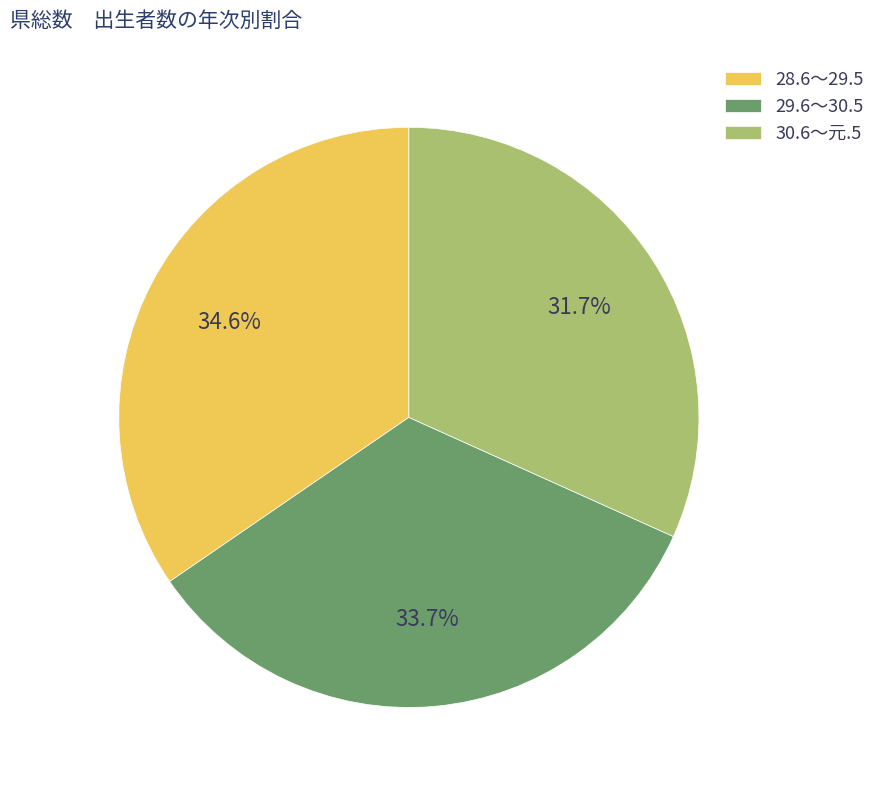

Does 28.6～29.5 account for over 50% of the chart?

No